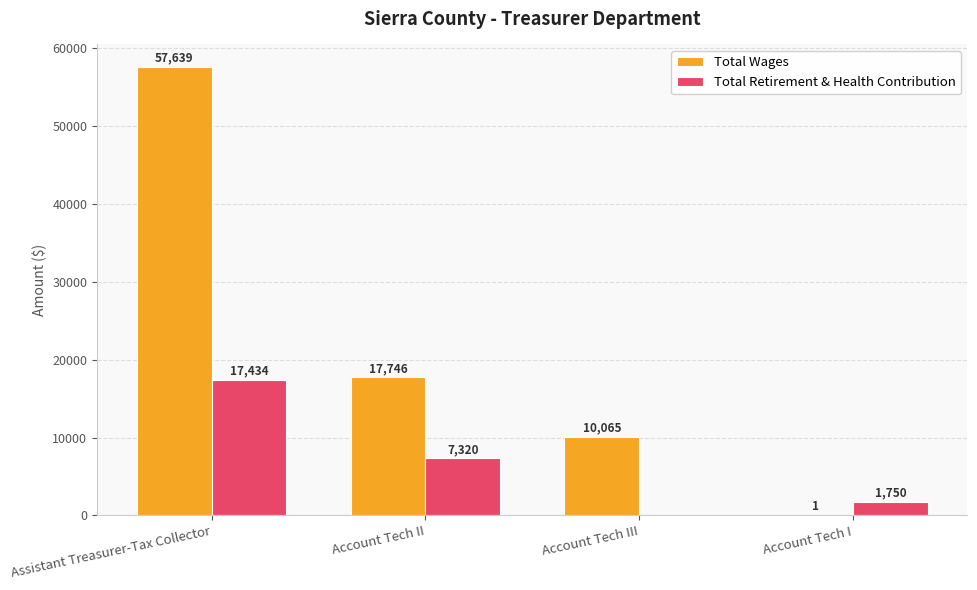

Which series changed the most between Account Tech II and Account Tech I?

Total Wages